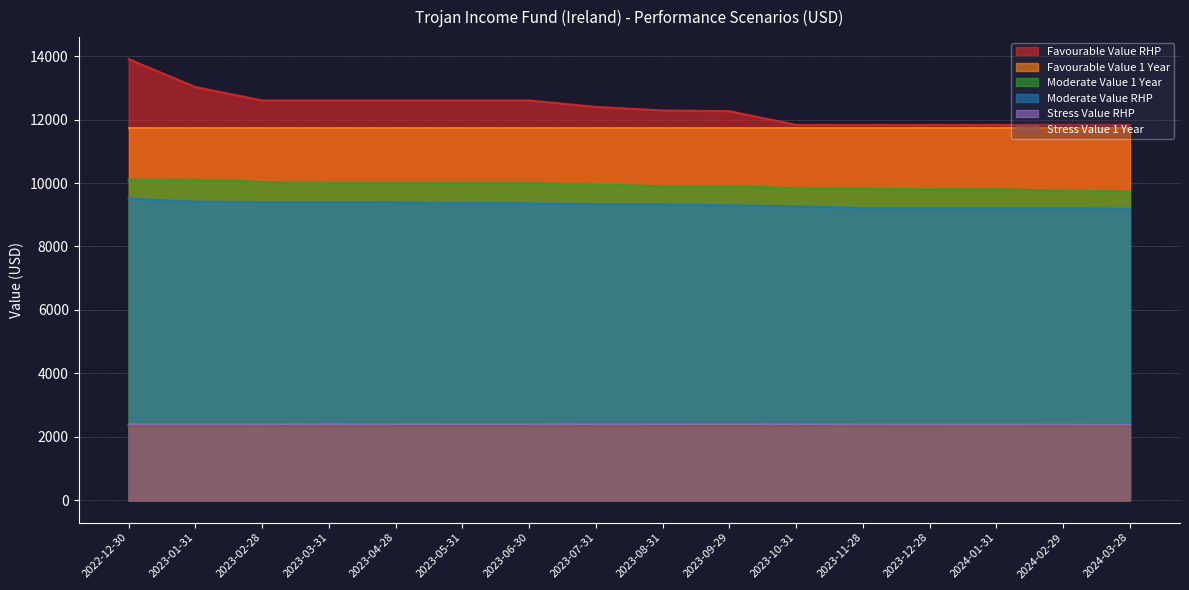

What is the value of the Moderate Value RHP point at the 6th from the left?

9367.7